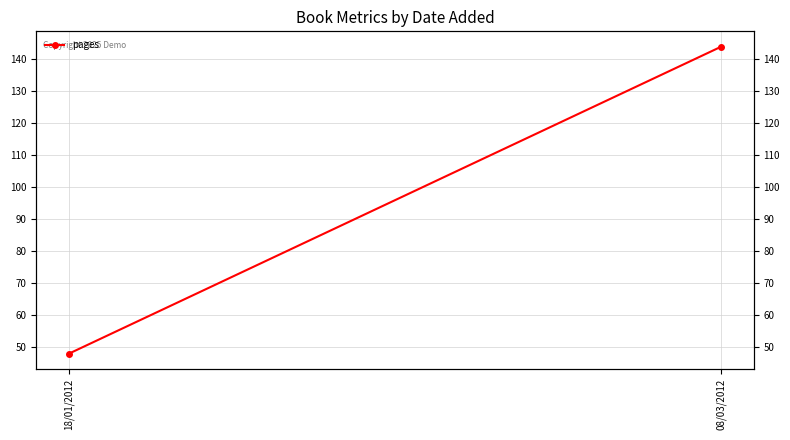

The chart shows a value of 144 at 08/03/2012. True or false?

True